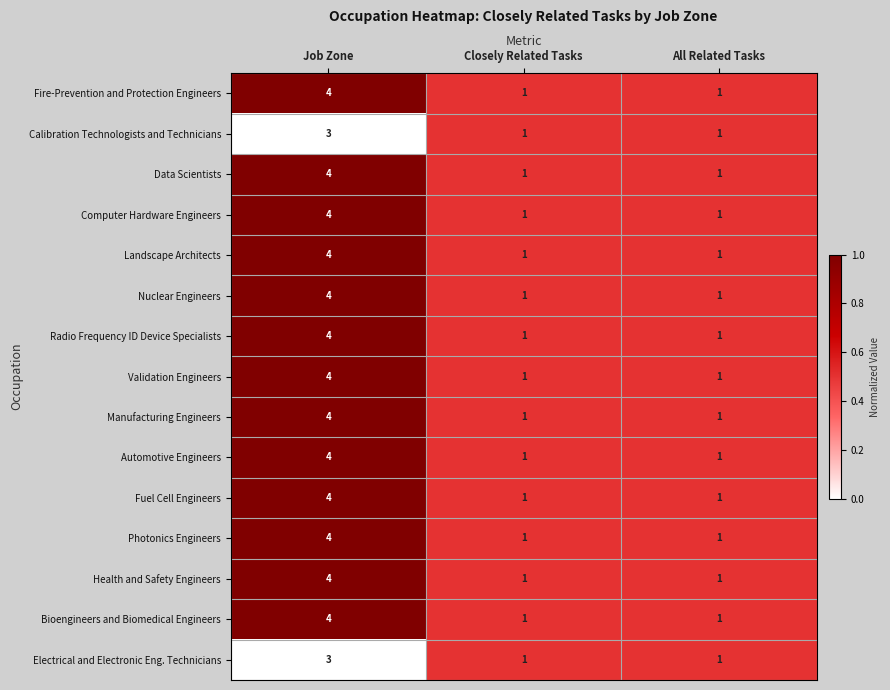

True or false: Calibration Technologists and Technicians has a value of 1 at Closely Related Tasks.

True